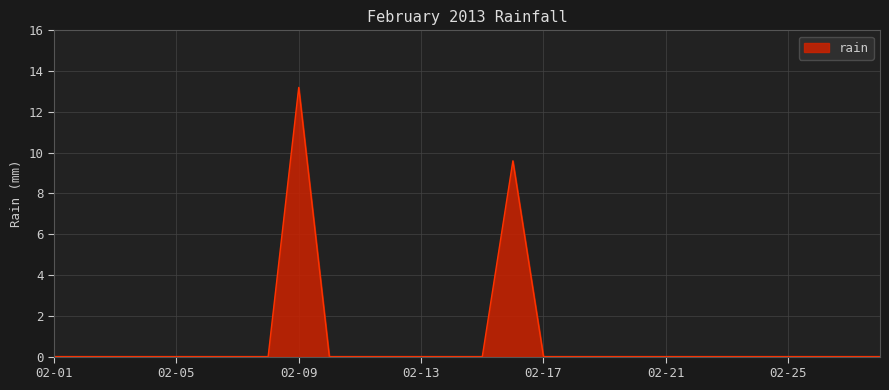

How many lines are shown in the chart?

1